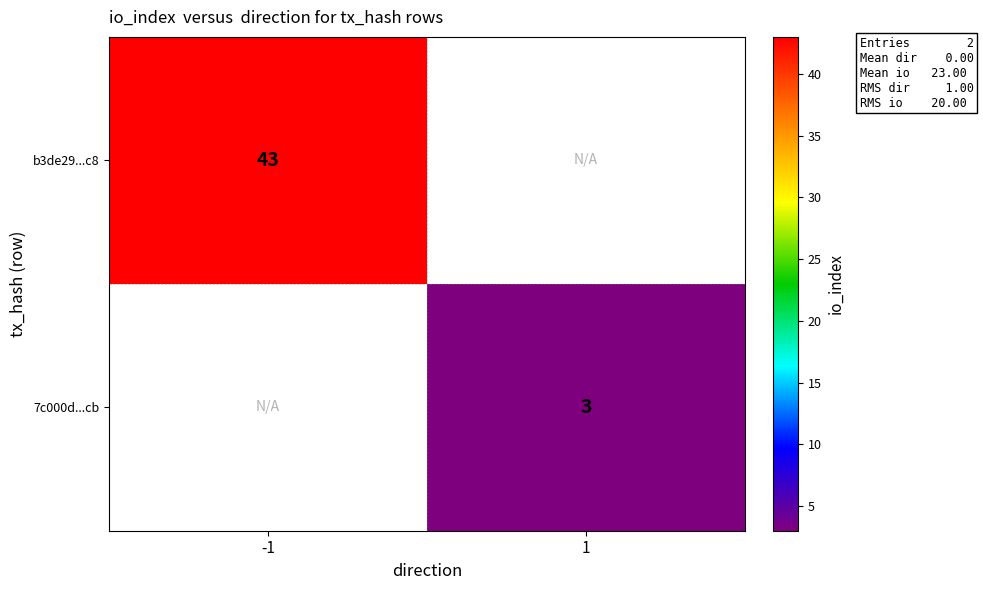

The 7c000d...cb series shows 1.6 at 1. True or false?

False